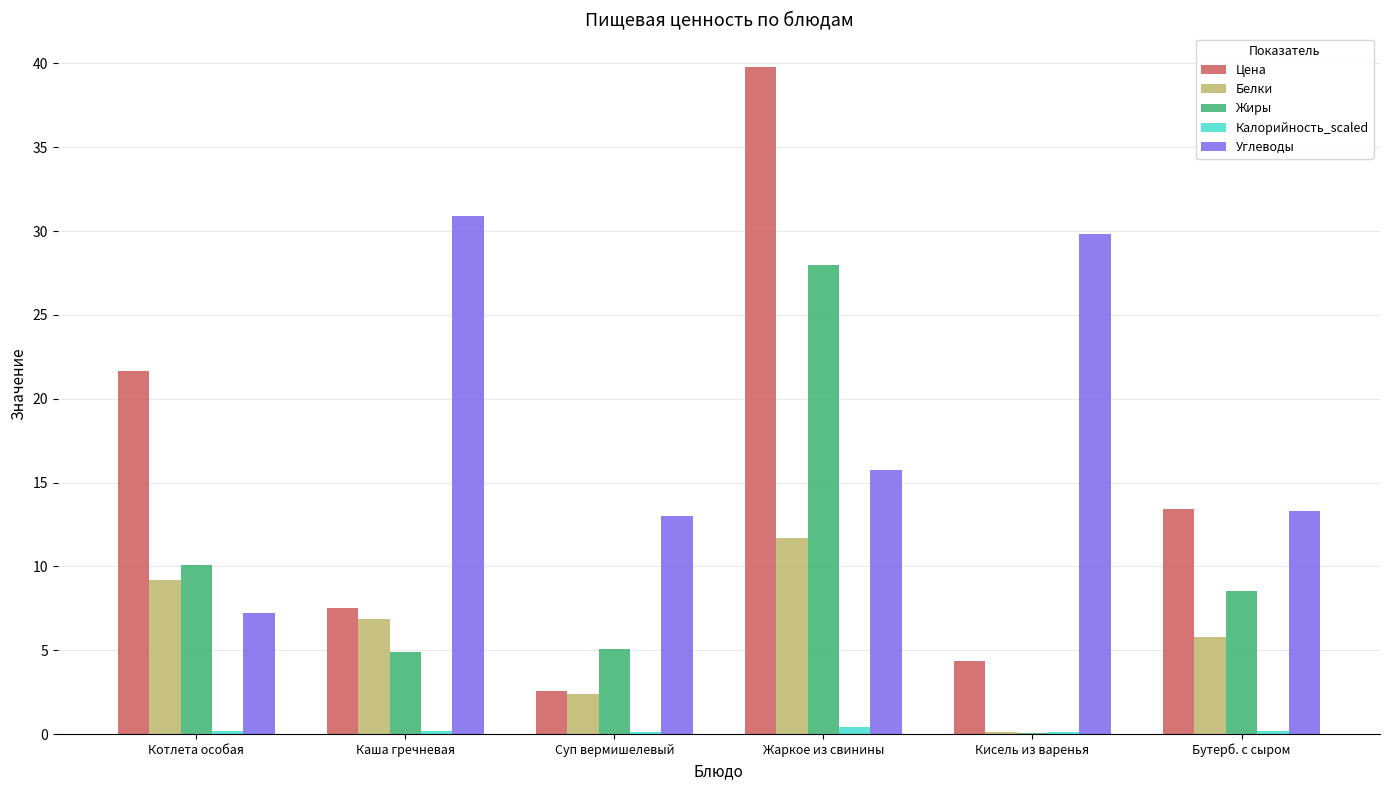

Are the bars horizontal?

No